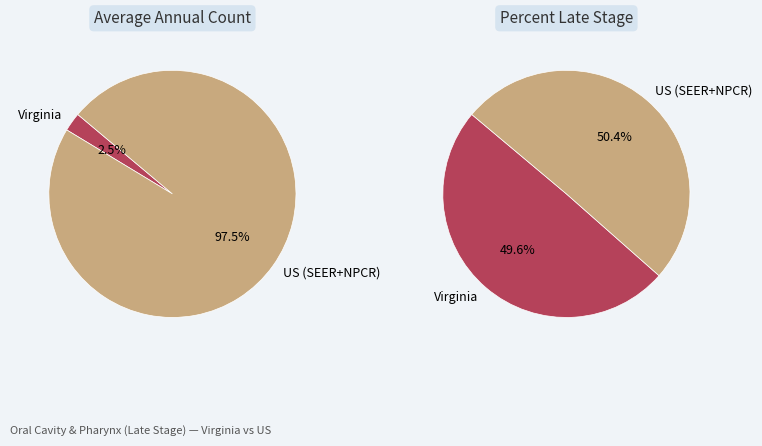

Rank the categories by value from highest to lowest.

US (SEER+NPCR), Virginia